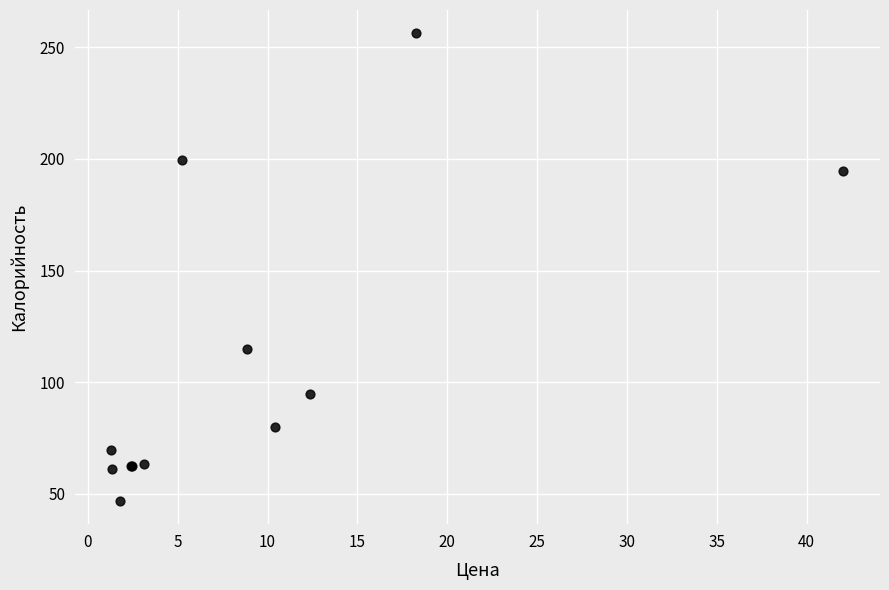

What Y value in the scatter plot is closest to 151?

114.9